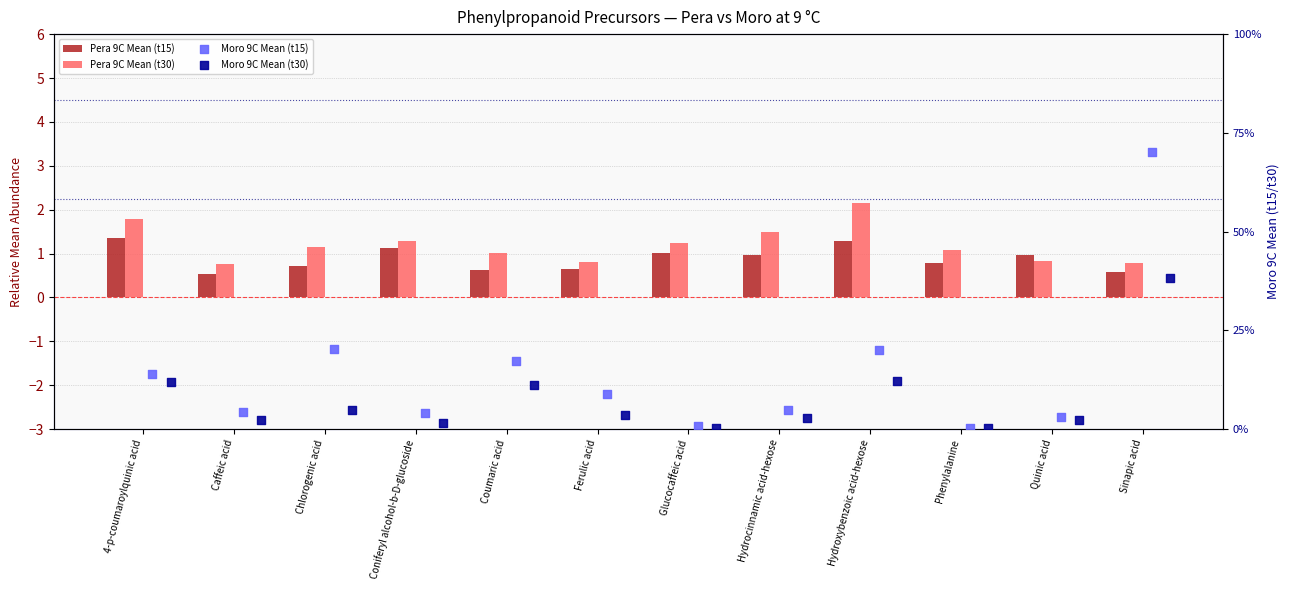

What is the total value across all series at Sinapic acid?

110.0